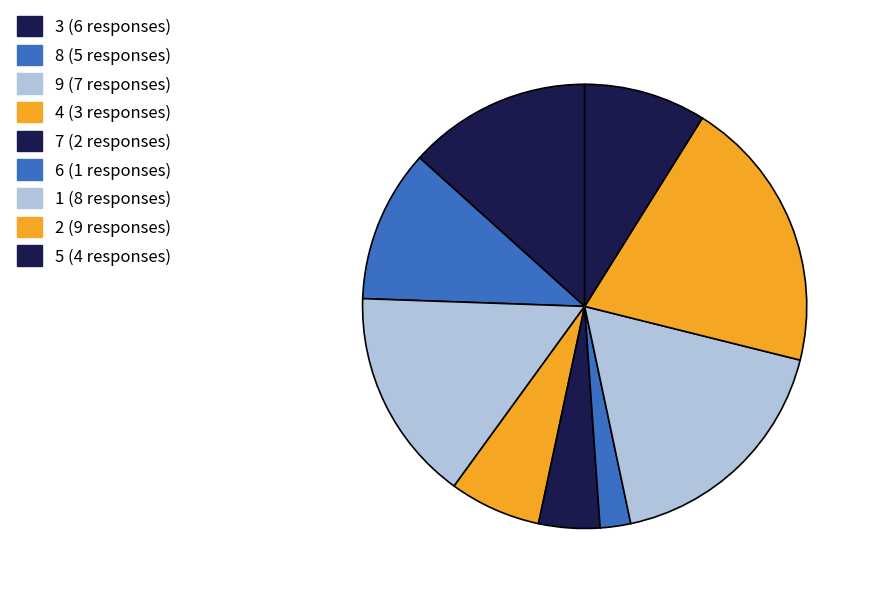

How many slices are in this pie chart?

9